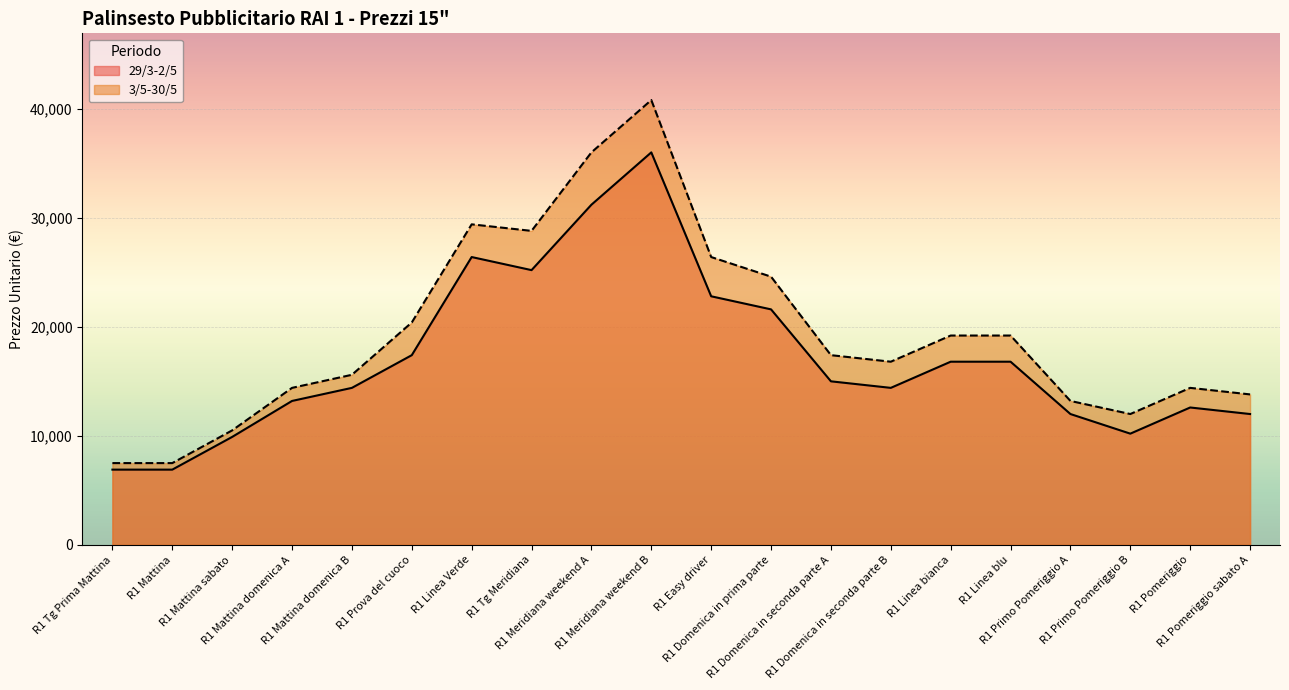

What are all the series names shown in the legend?

29/3-2/5, 3/5-30/5